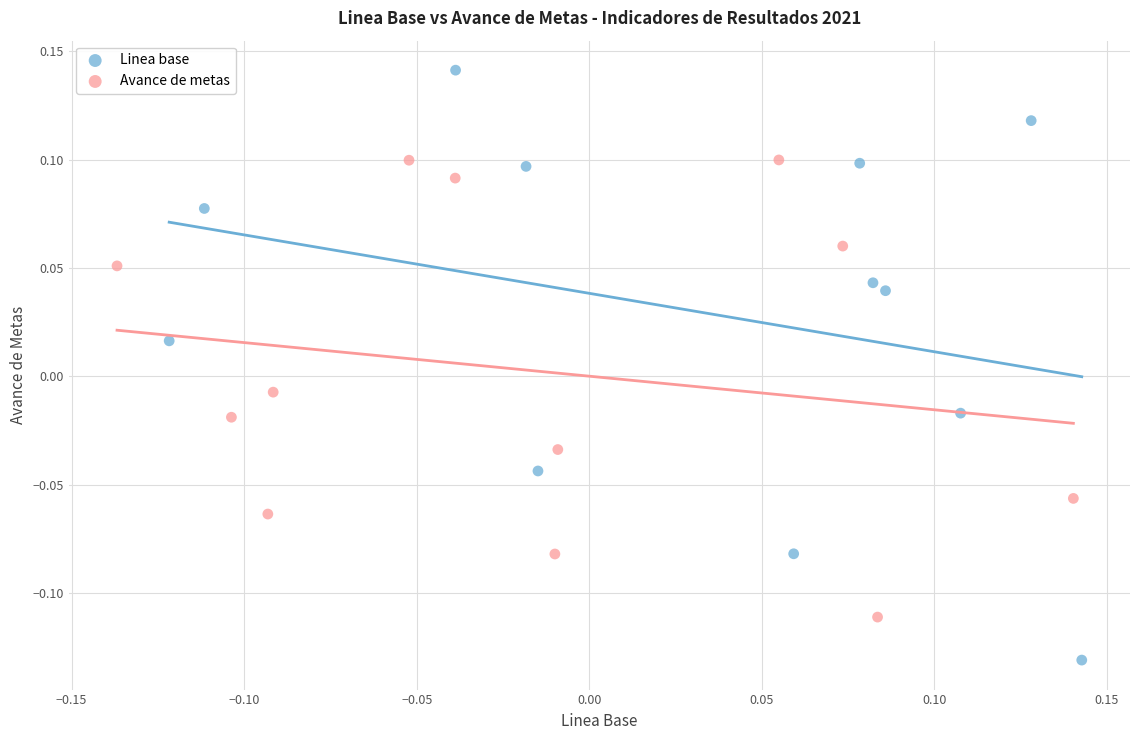

Which series contains the highest Y value?

Linea base